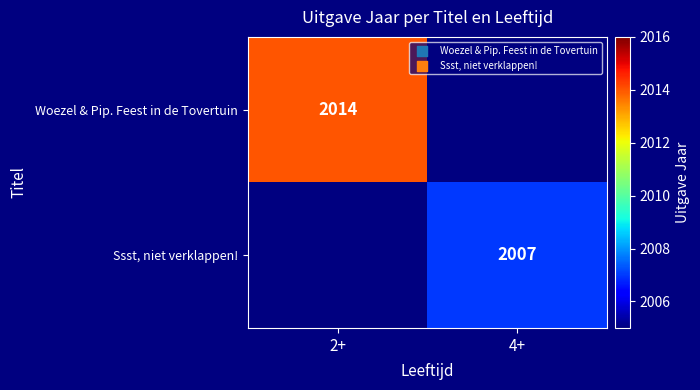

Count the number of data series in this chart.

2